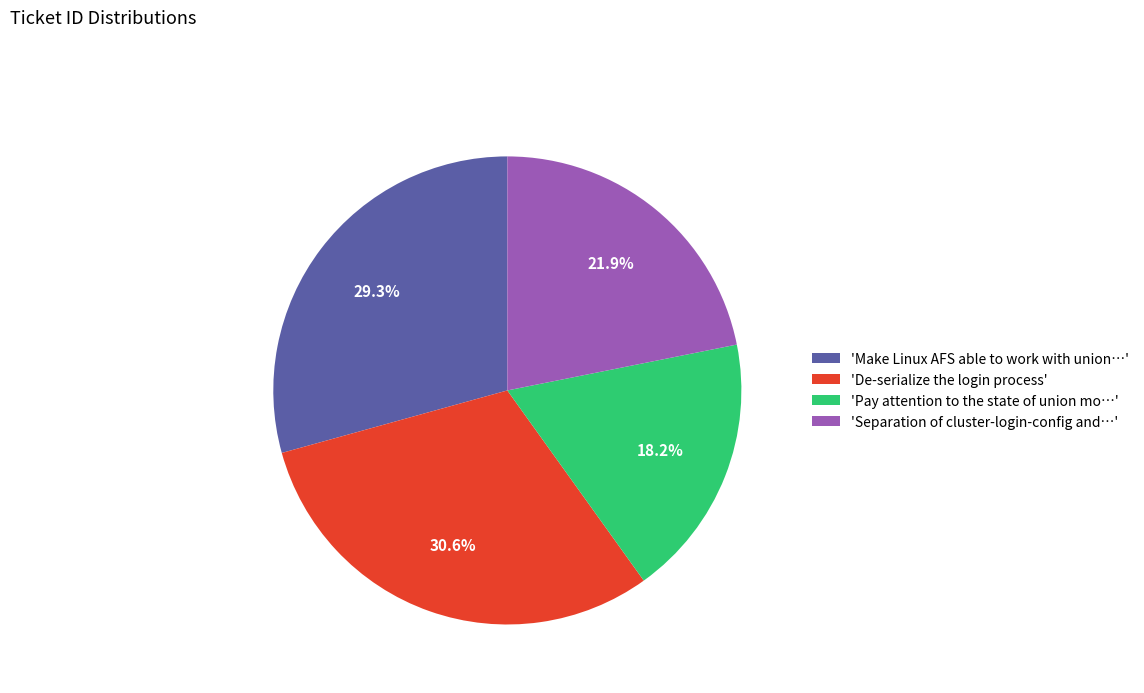

What portion of the pie excludes 'Make Linux AFS able to work with union…'?

70.7%